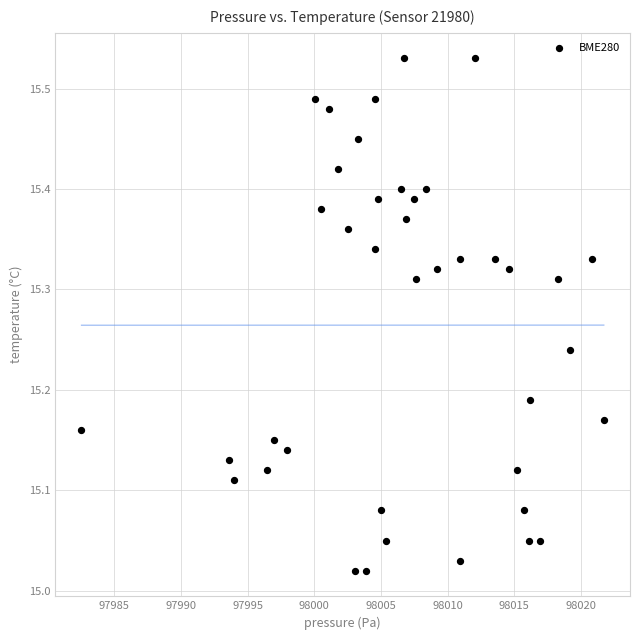

What is the range of X values (max minus min)?

39.2